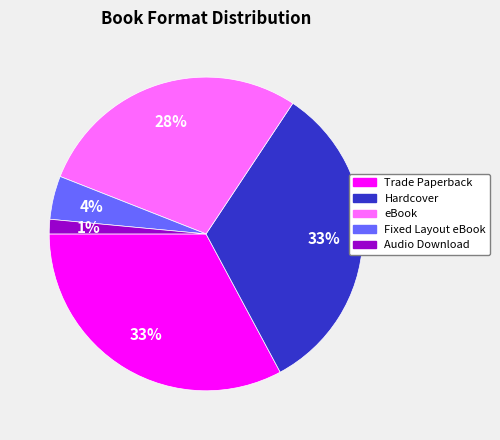

To the nearest percent, what is the difference between the eBook and Fixed Layout eBook slice percentages?

24%